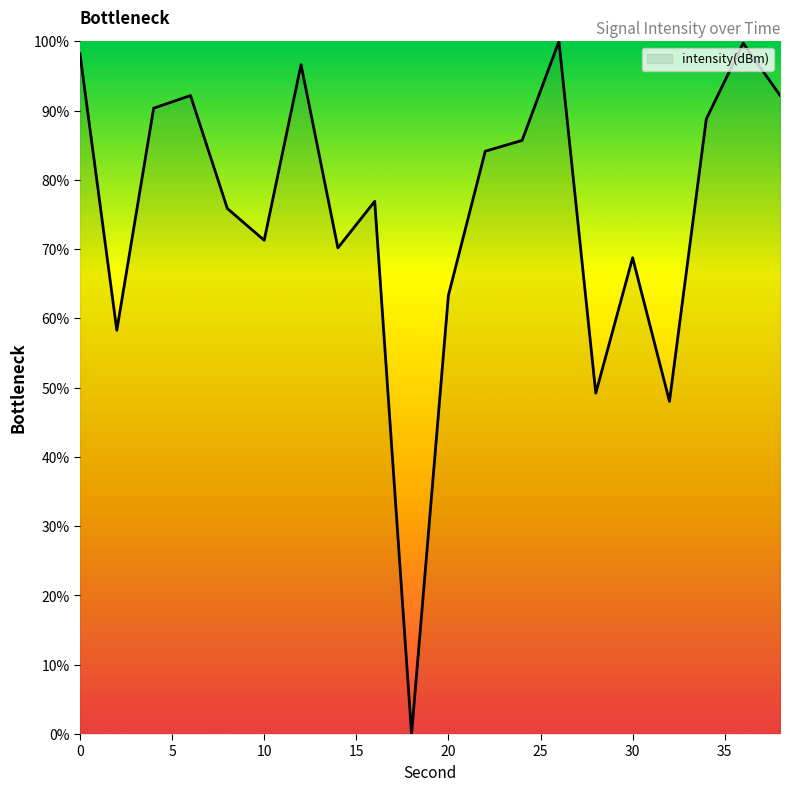

What is the difference between the maximum and minimum values?

100.0